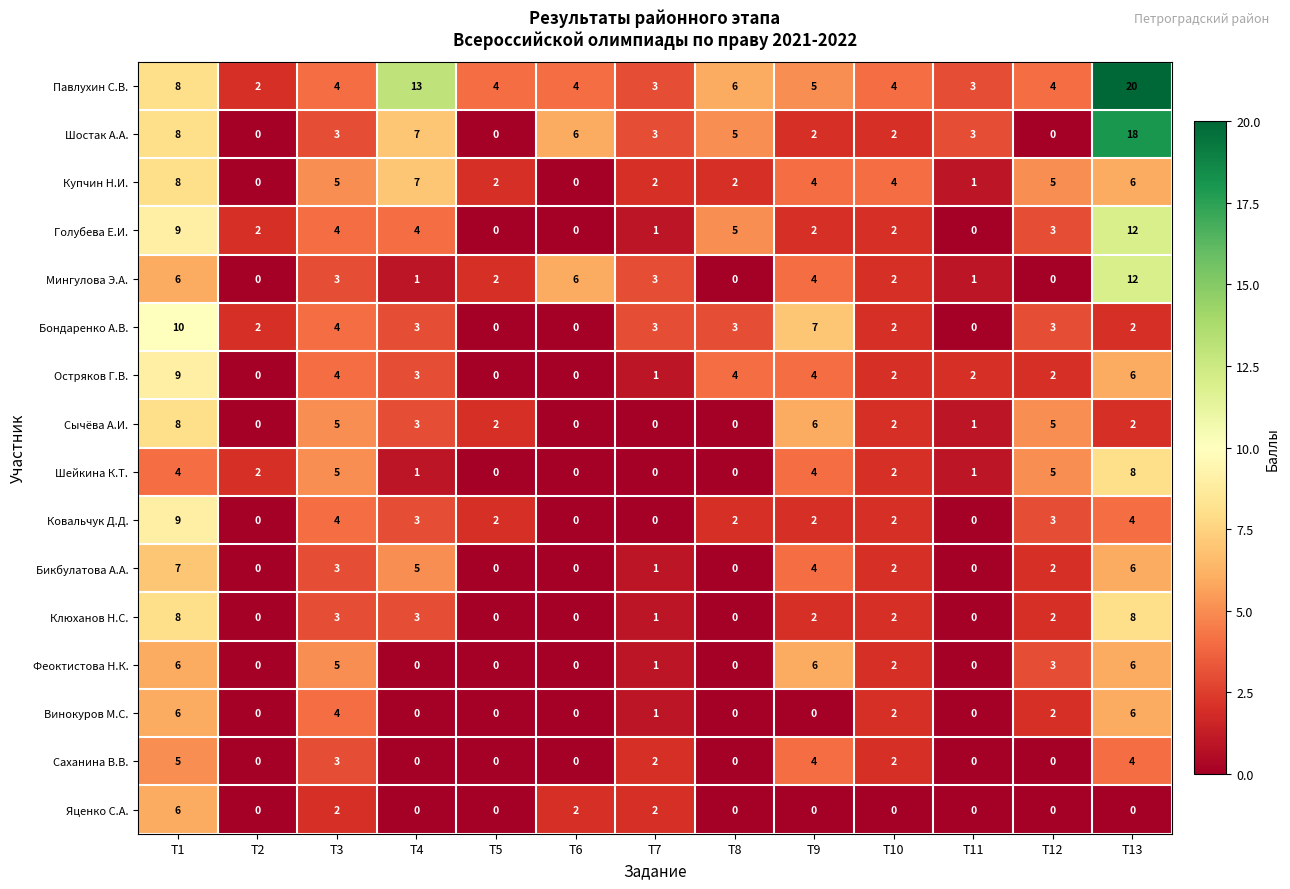

The Яценко С.А. series shows 0 at T12. True or false?

True